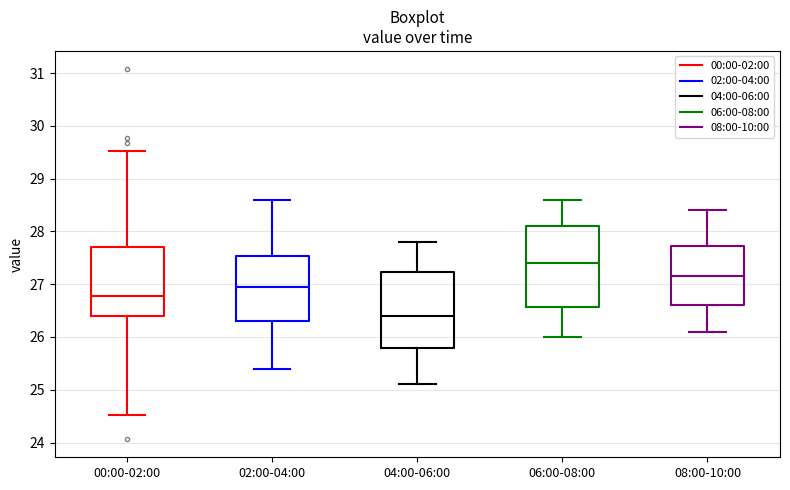

Where is the upper edge of the box for 00:00-02:00 on the y-axis? The values are not printed on the chart, so give them approximately, as read against the axis.

27.7